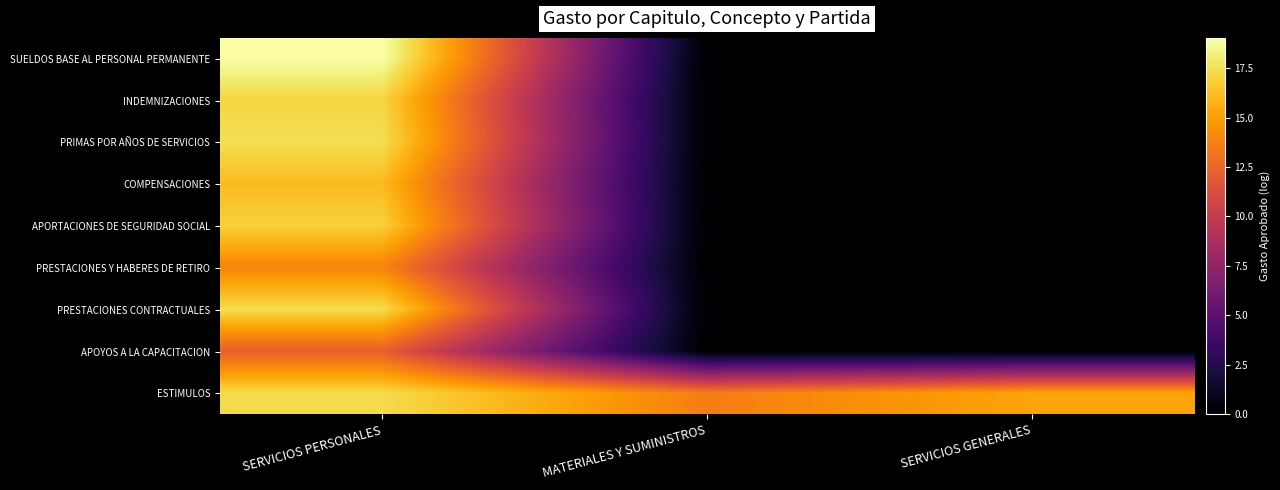

Which series changed the most between SERVICIOS PERSONALES and MATERIALES Y SUMINISTROS?

SUELDOS BASE AL PERSONAL PERMANENTE